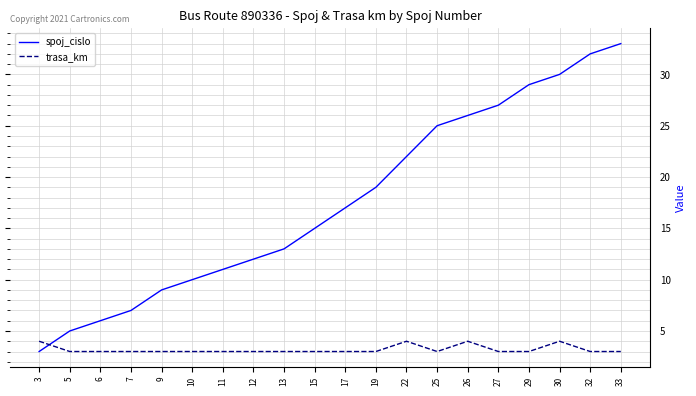

What is the difference between the second highest and second lowest values in the trasa_km series?

1